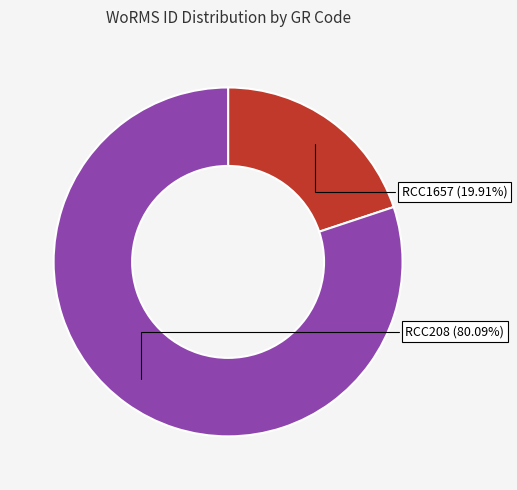

To the nearest percent, what portion does RCC208 represent?

80%